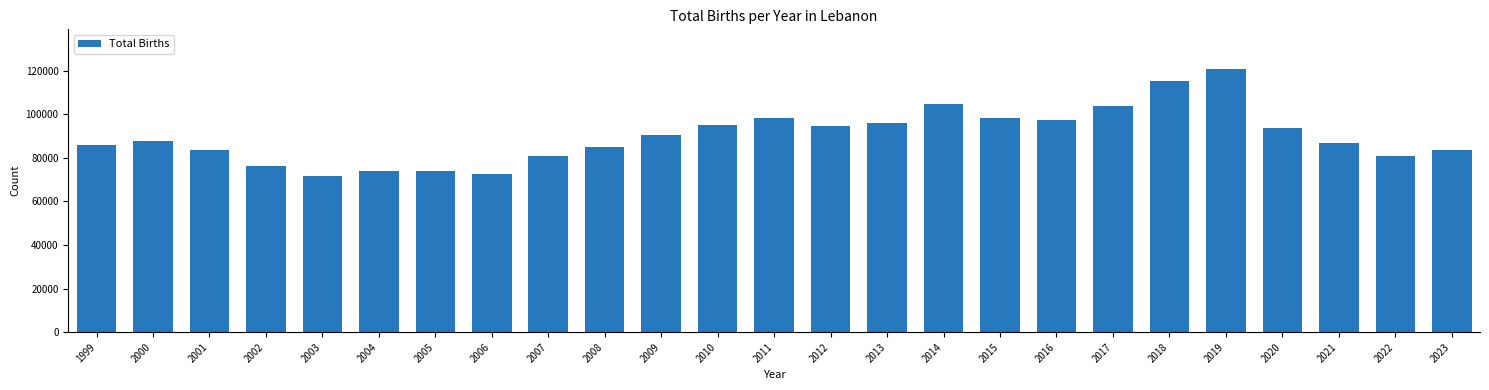

Approximately how many times larger is the value at 2011 compared to 2009?

1.1